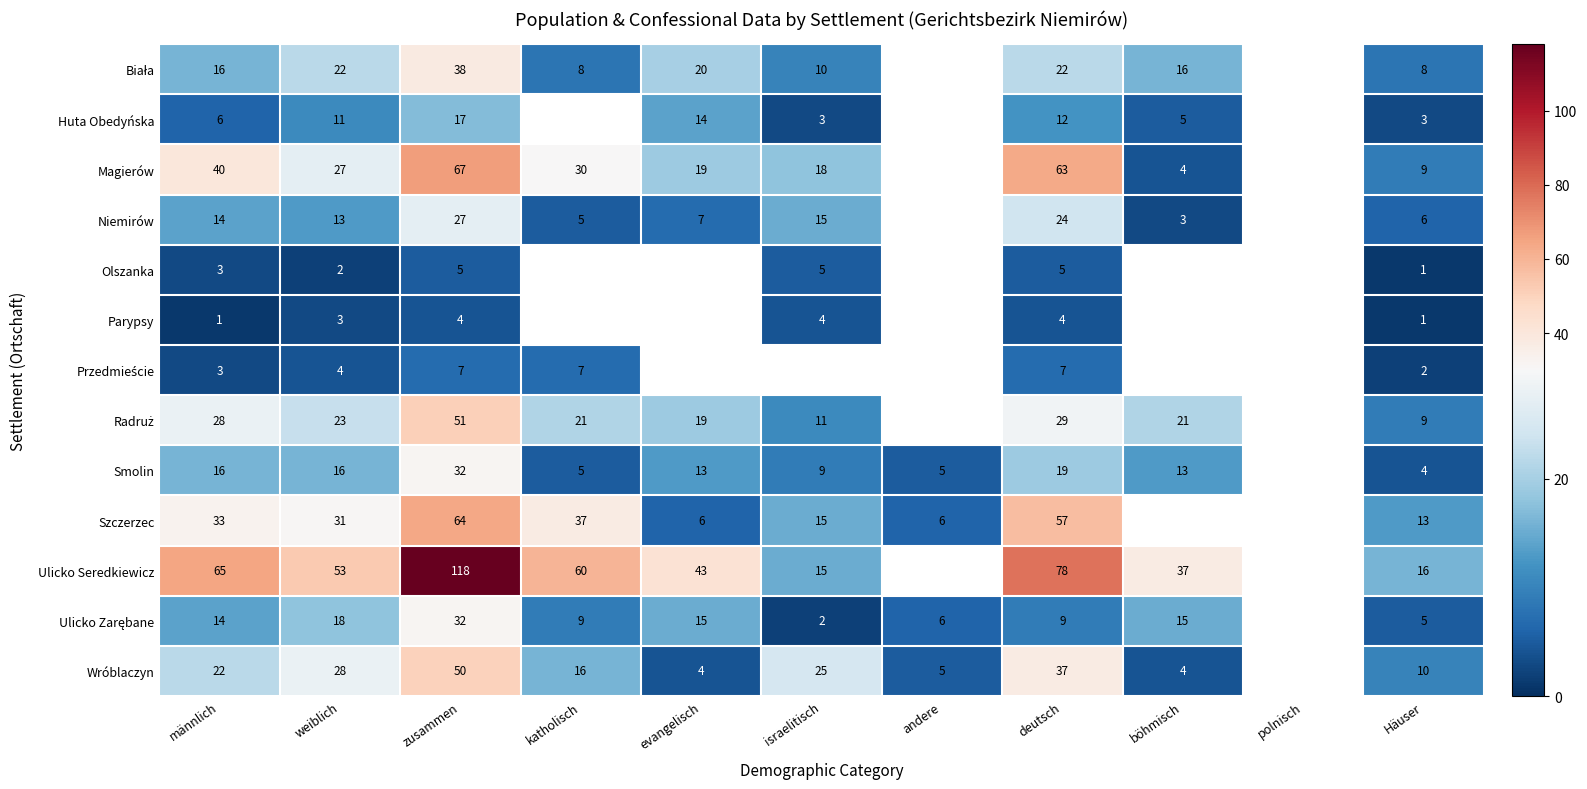

What is the difference between the Smolin values at böhmisch and weiblich?

3